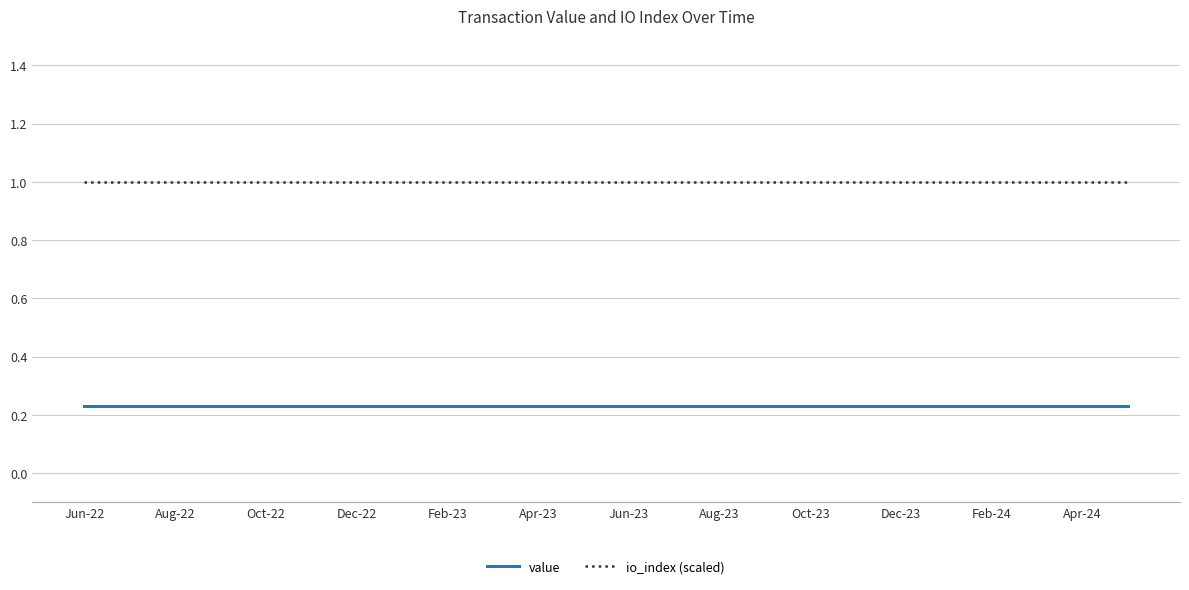

Which series has the largest total across all categories?

io_index (scaled)